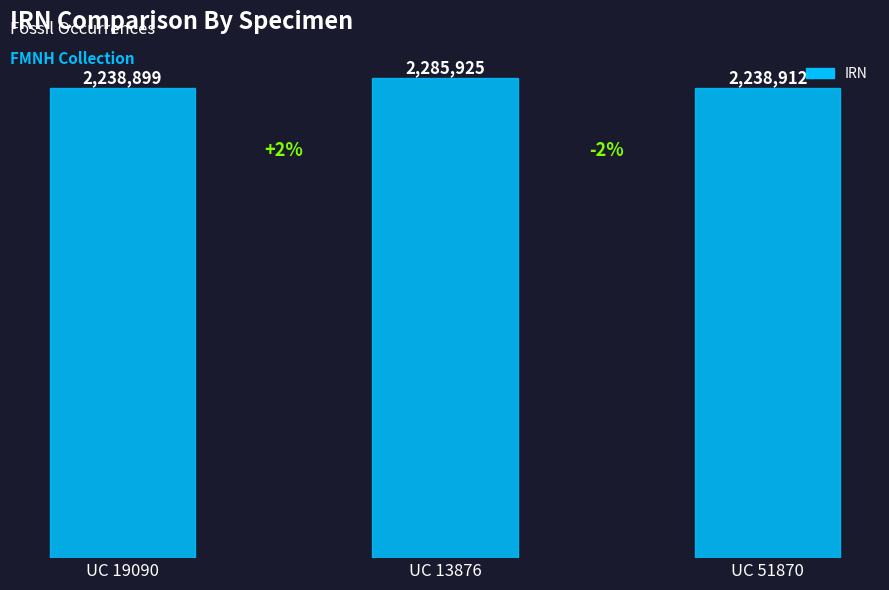

Is it true that the value at UC 19090 is 1148811?

False